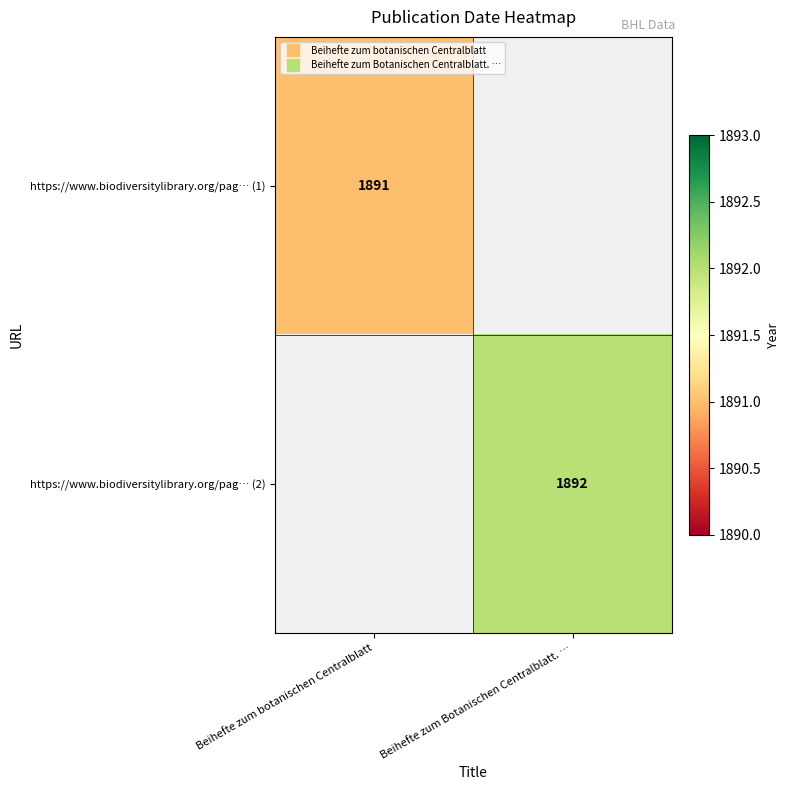

Is the value of https://www.biodiversitylibrary.org/pag… (1) at Beihefte zum Botanischen Centralblatt. … greater than the value of https://www.biodiversitylibrary.org/pag… (2) at Beihefte zum botanischen Centralblatt?

No